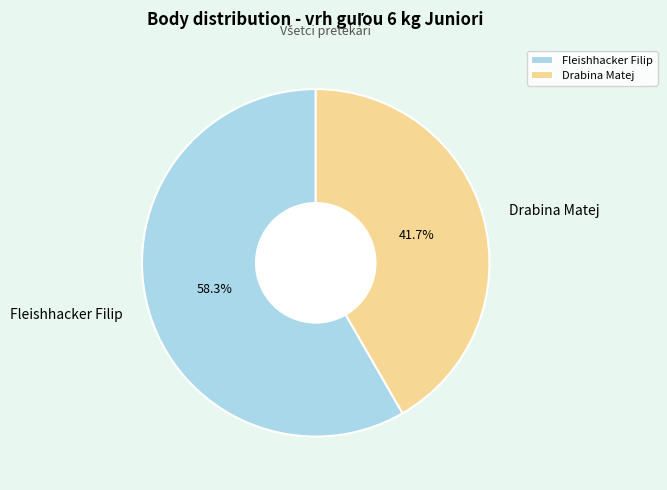

Does Fleishhacker Filip represent more than half of the total?

Yes